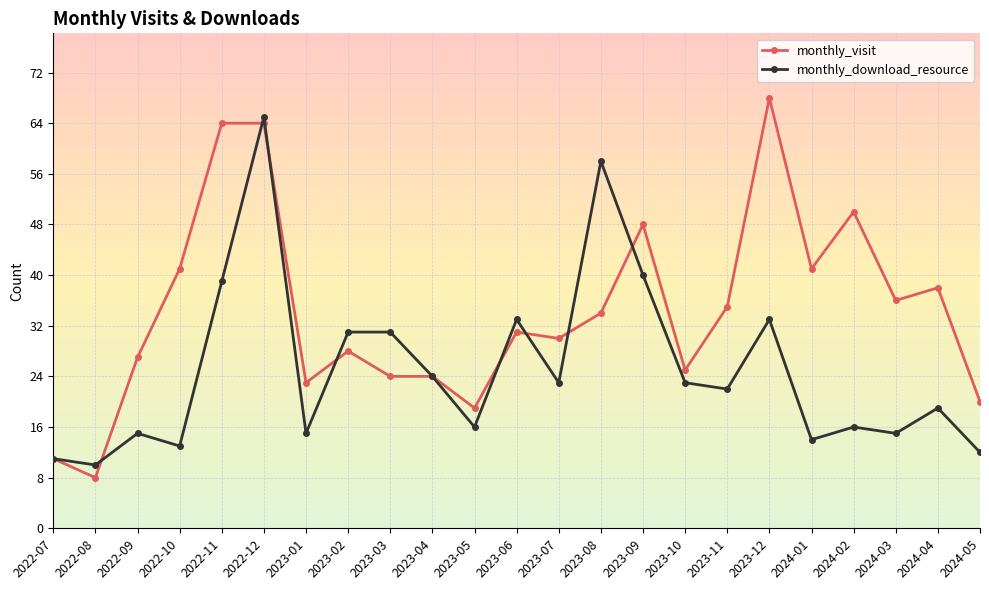

What is the minimum value shown in the chart?

8